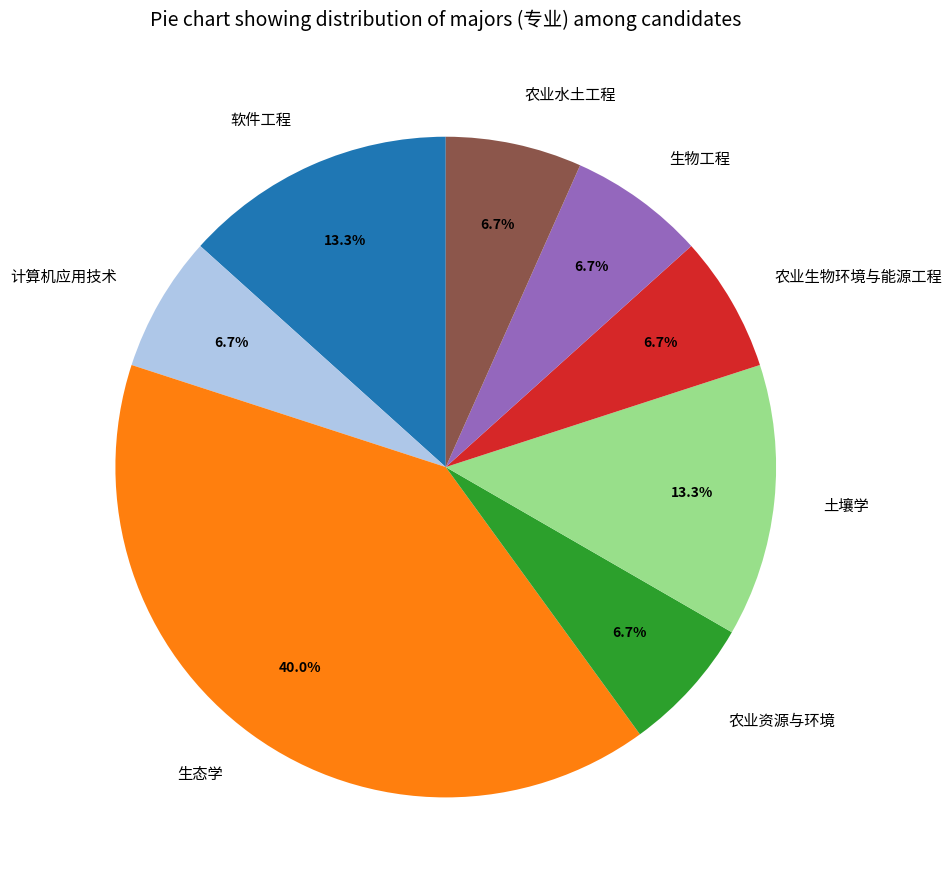

What portion of the pie excludes 生态学?

60.0%